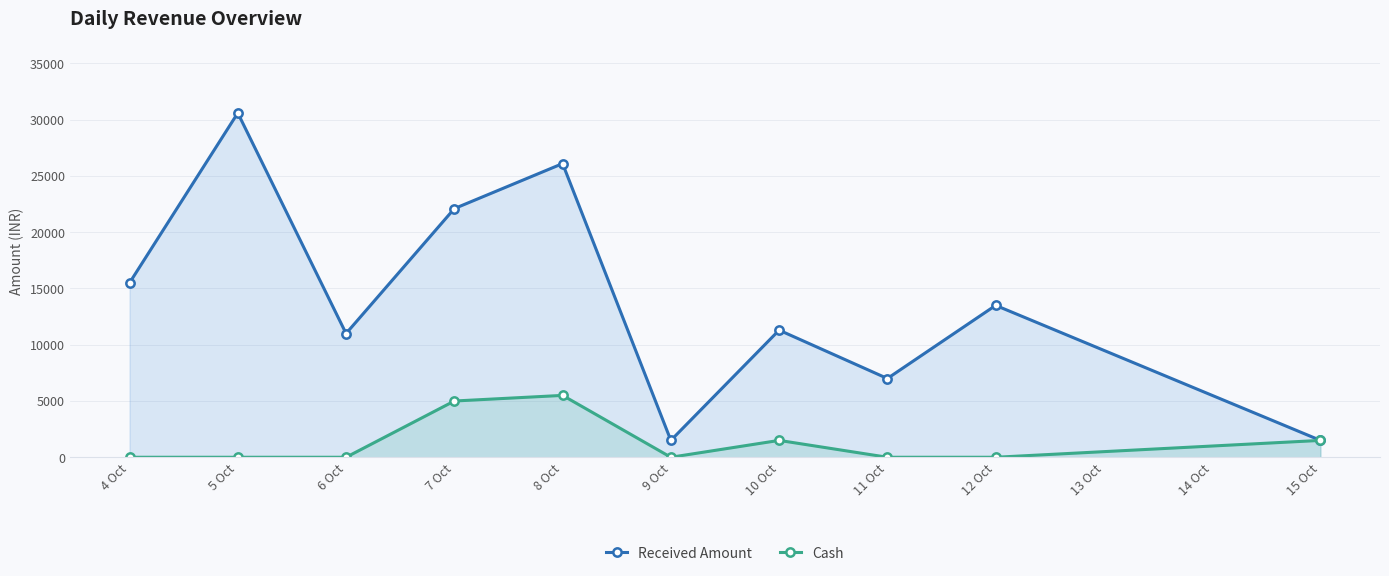

What are all the series names shown in the legend?

Received Amount, Cash